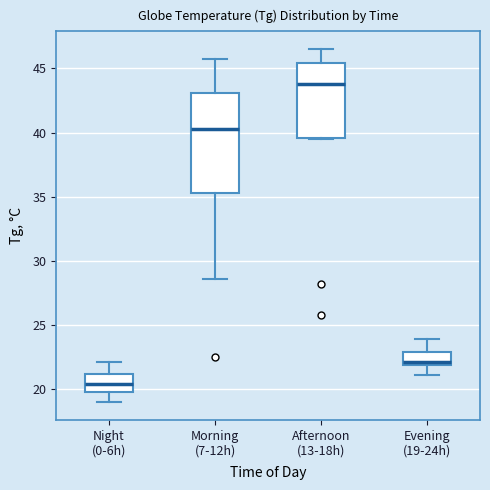

Where is the upper edge of the box for Night (0-6h) on the y-axis? The values are not printed on the chart, so give them approximately, as read against the axis.

21.0